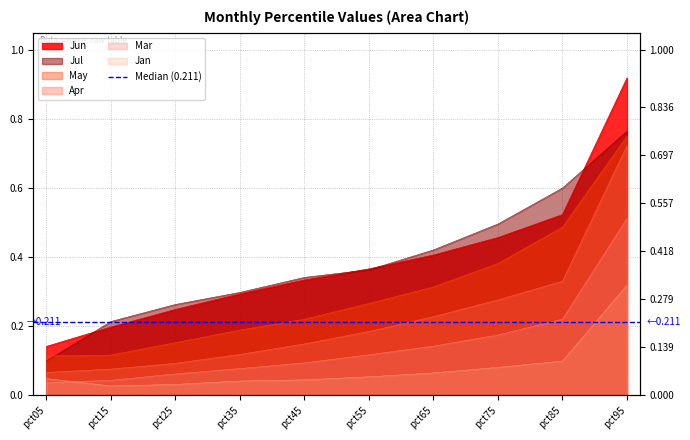

Count the number of categories in the chart.

10